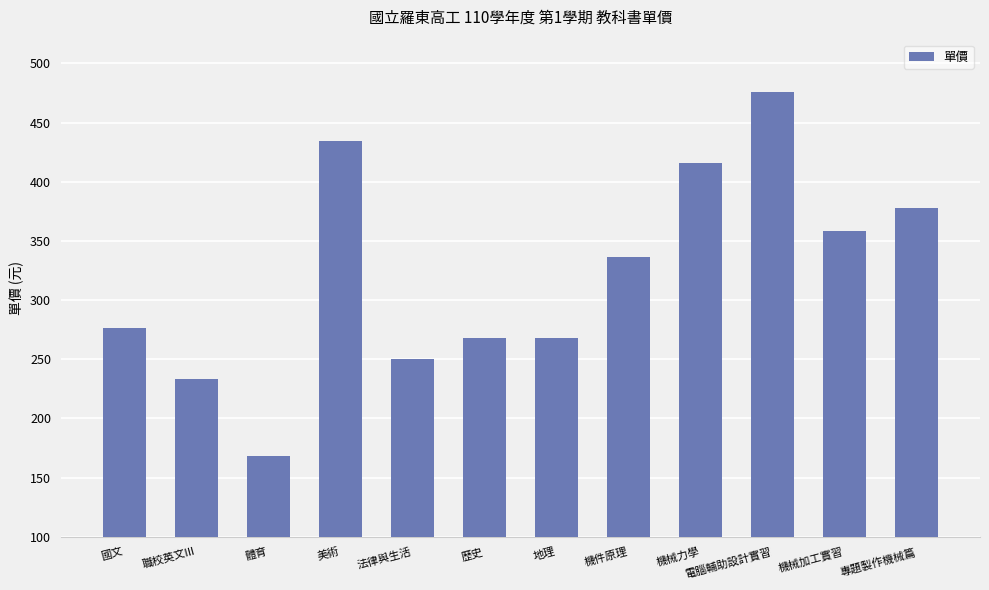

Is it true that the value at 機械加工實習 is 208?

False